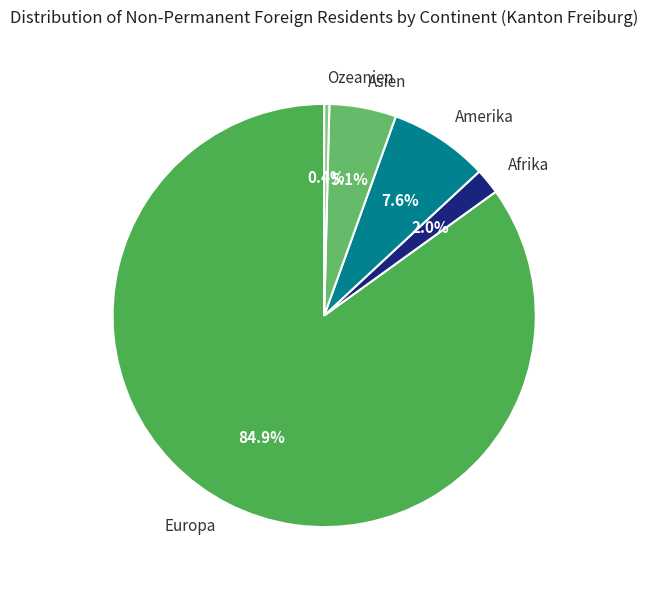

Between Afrika and Ozeanien, which is larger?

Afrika